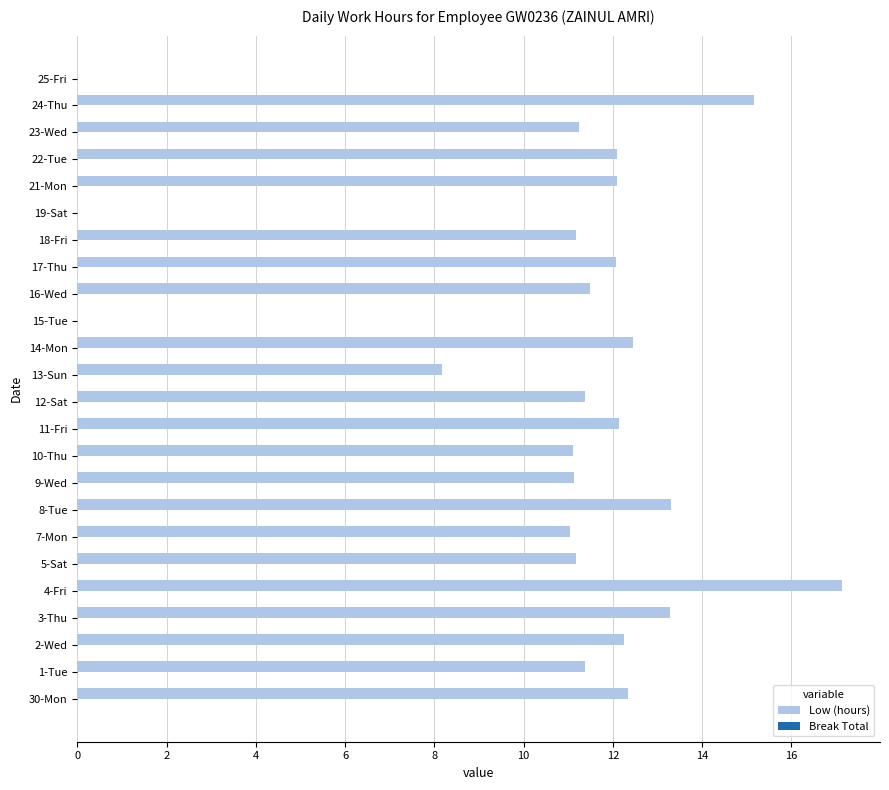

What is the sum of all values?

253.6